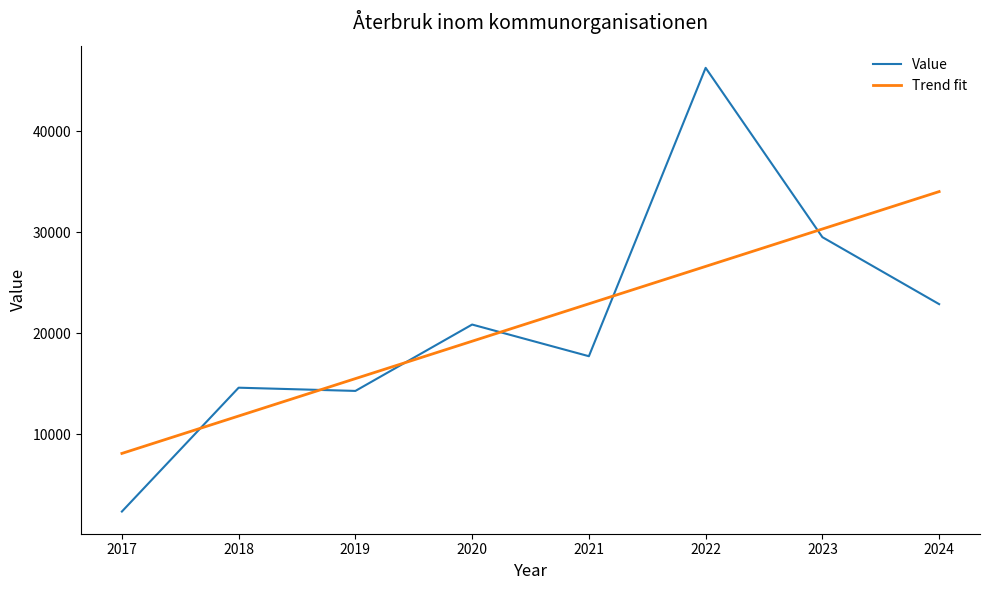

At which category does the chart reach its peak across all series?

2022